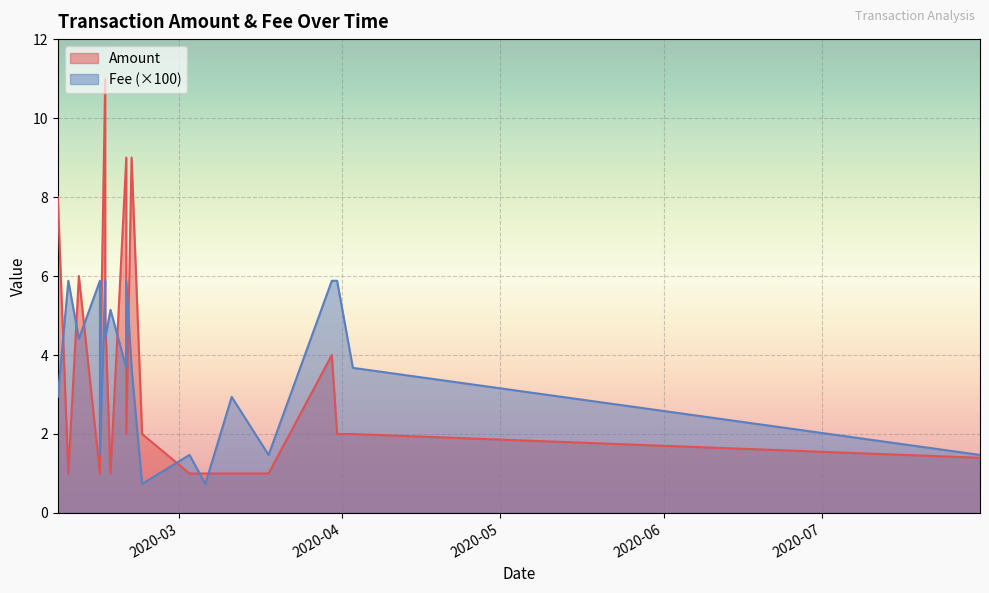

What is the total value across all series at 2020-02-16?

11.1